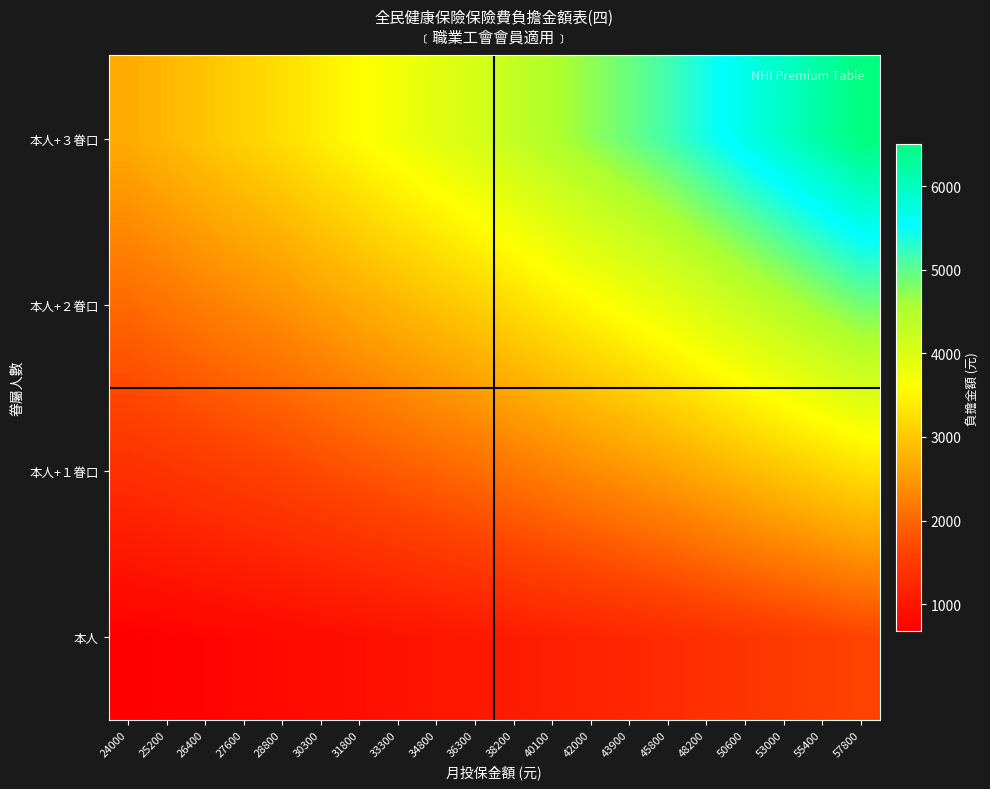

List the series in order of their peak value, highest first.

本人+３眷口, 本人+２眷口, 本人+１眷口, 本人